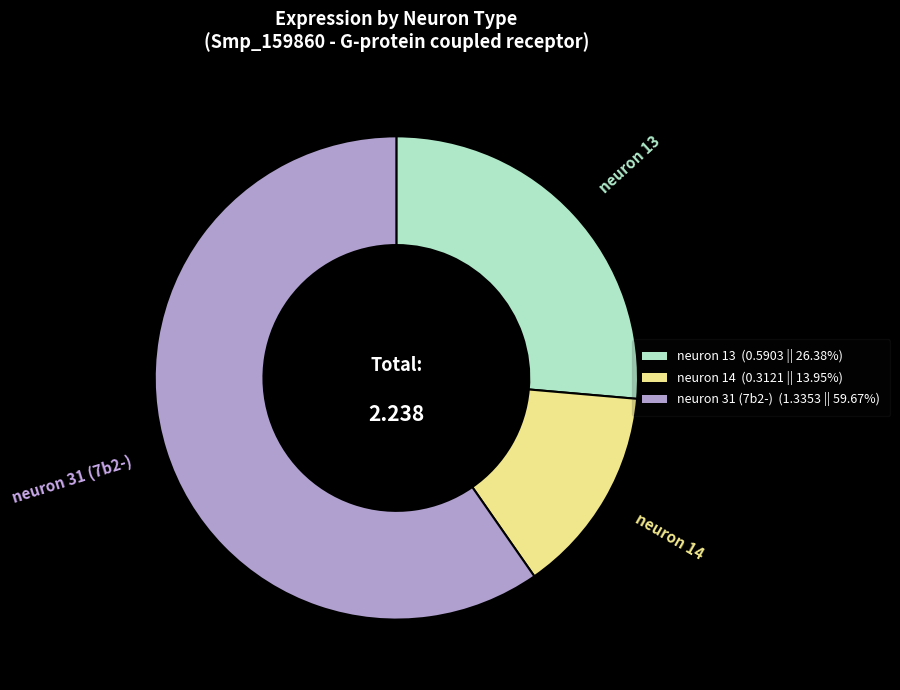

Which category has the smallest portion of the pie?

neuron 14